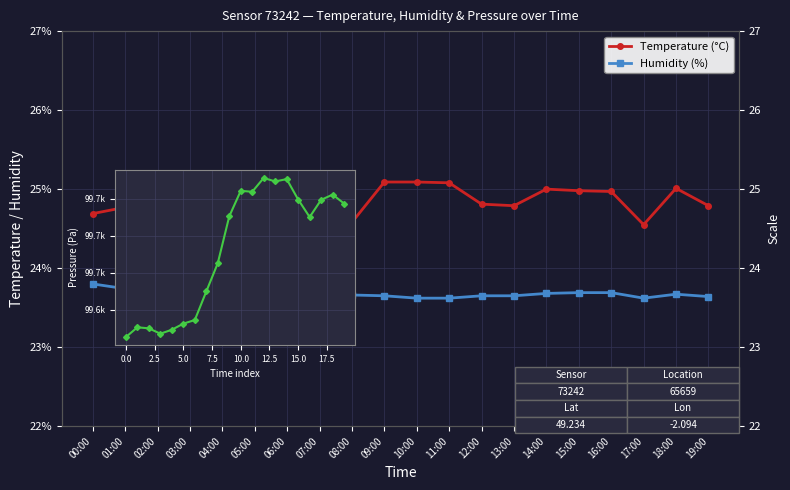

Rank the categories by Pressure (Pa) value from highest to lowest.

12:00, 14:00, 13:00, 10:00, 11:00, 18:00, 15:00, 17:00, 19:00, 09:00, 16:00, 08:00, 07:00, 06:00, 05:00, 01:00, 02:00, 04:00, 03:00, 00:00